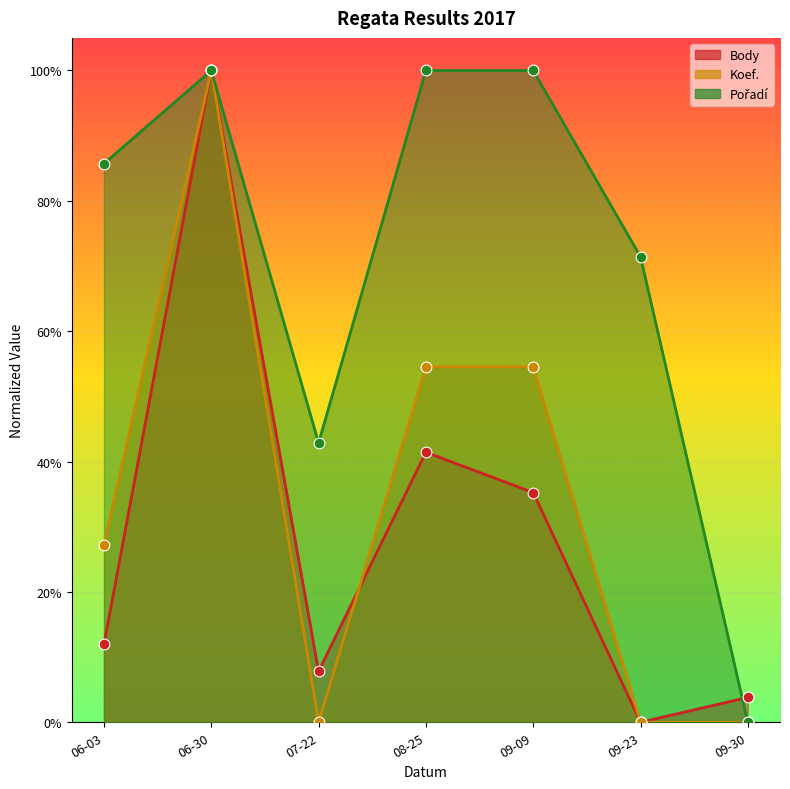

What is the total value across all series at 07-22?

0.5